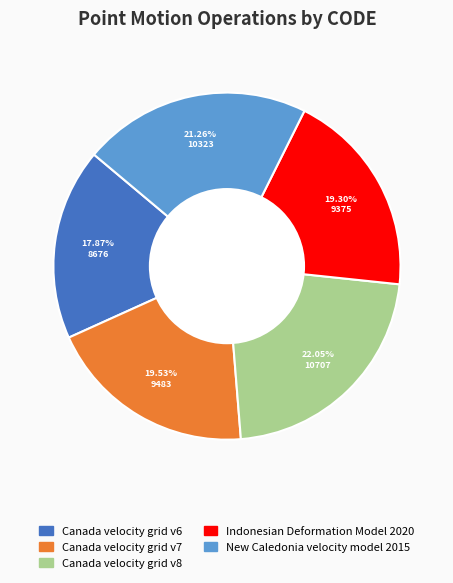

What is the total percentage of Canada velocity grid v8 and New Caledonia velocity model 2015?

43.3%